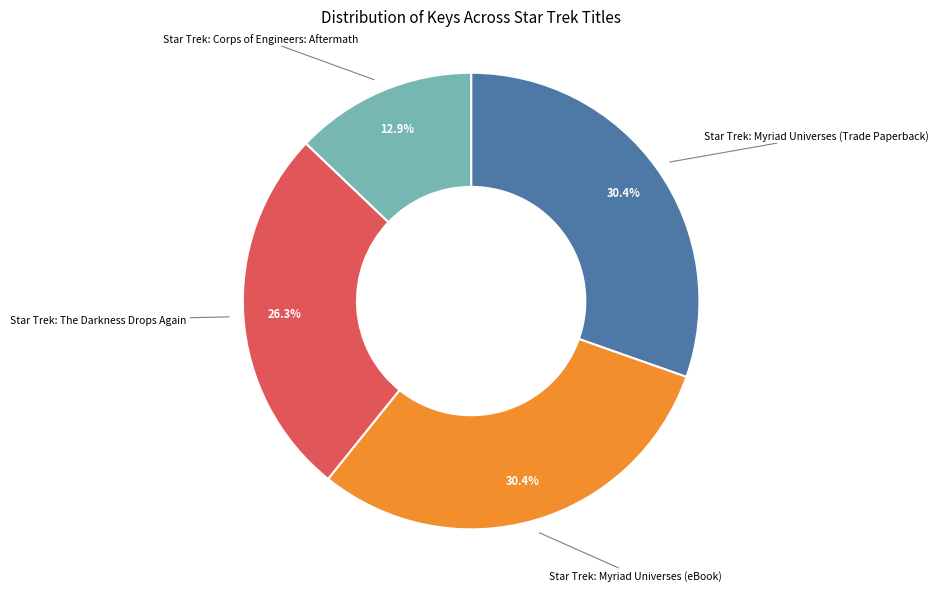

Is there a majority slice in this chart?

No